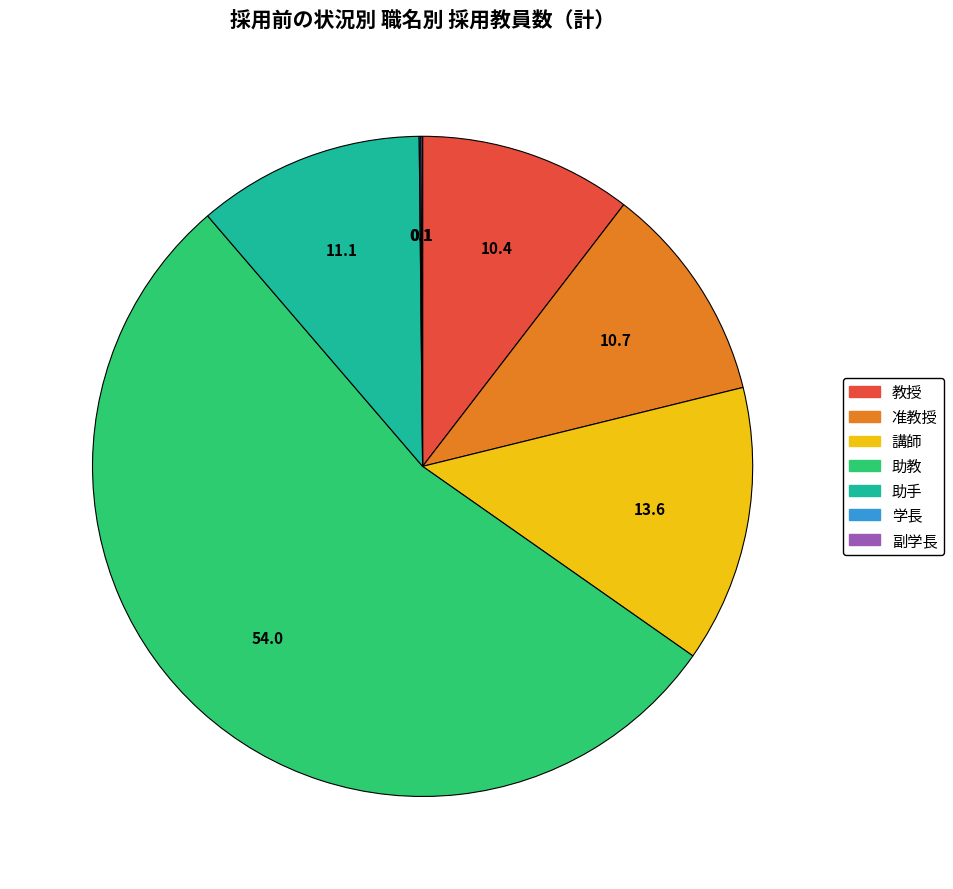

Between 教授 and 講師, which is larger?

講師